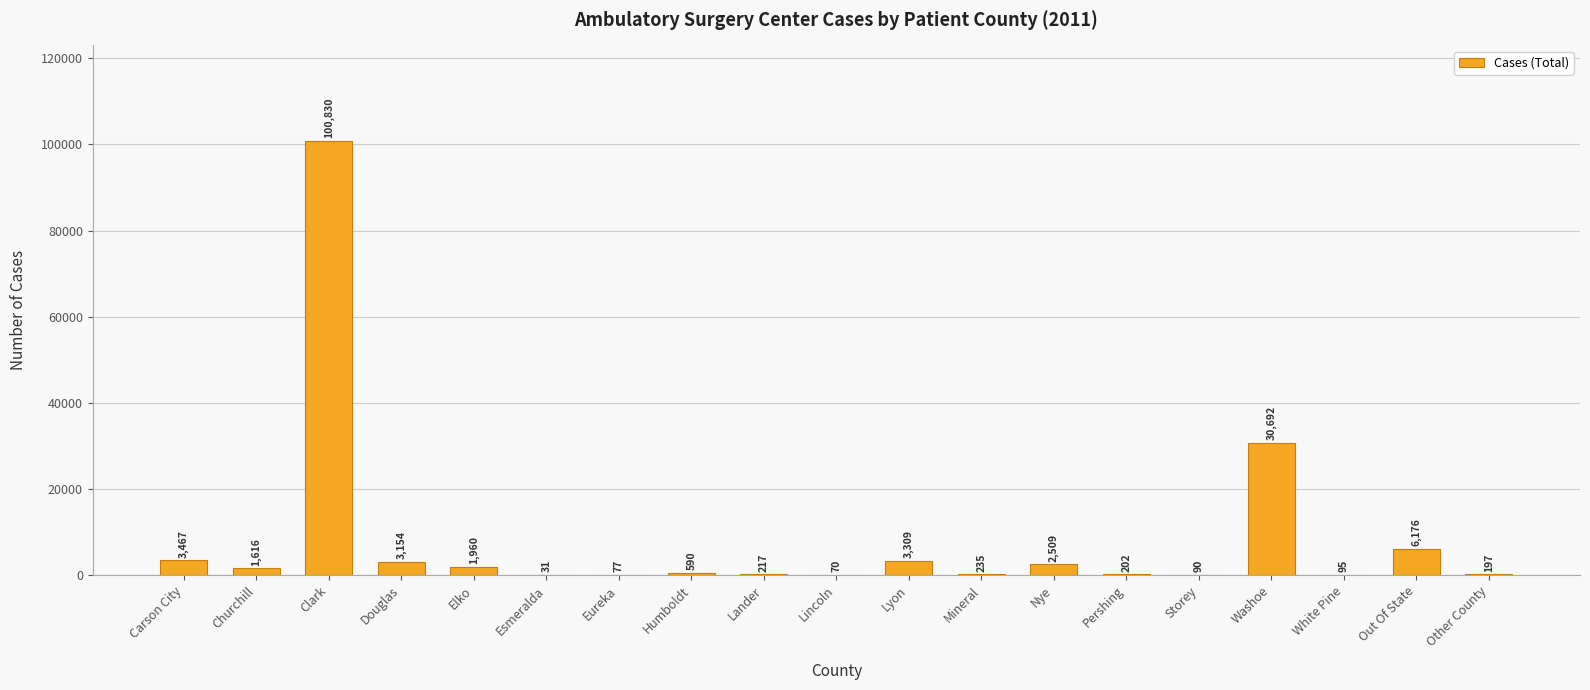

What is the difference between the values at Other County and Esmeralda?

166